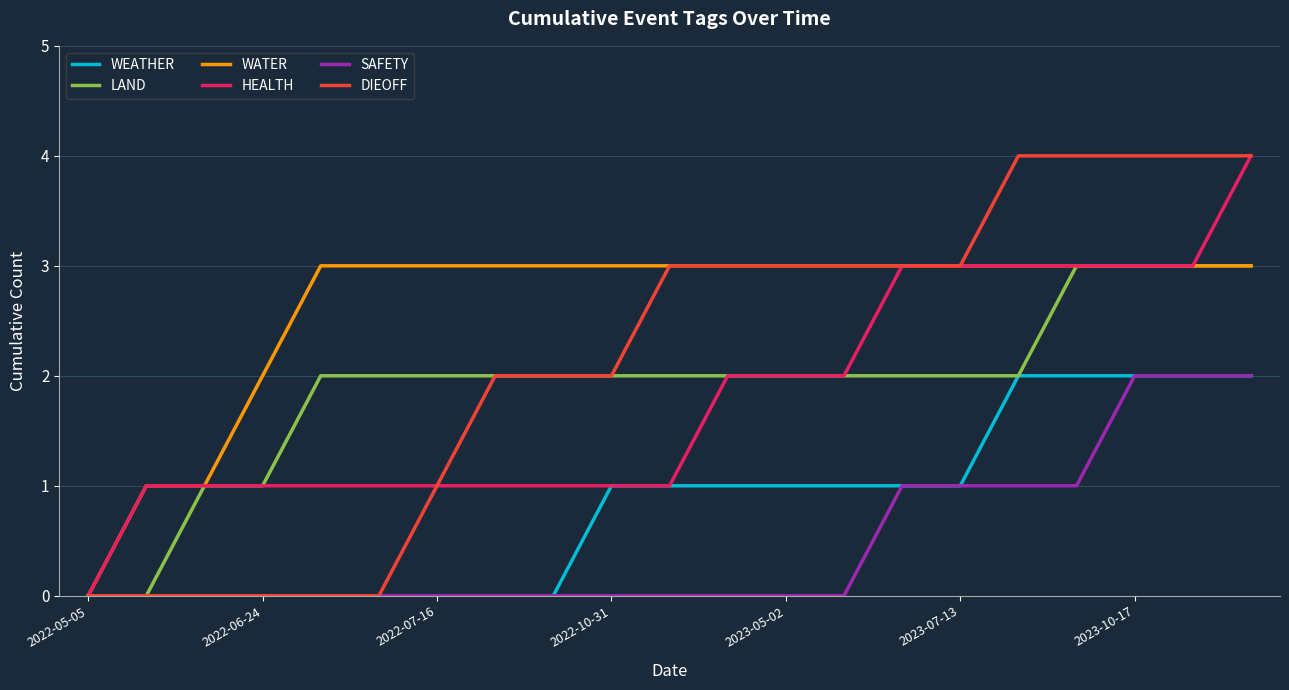

What is the maximum value for LAND?

3